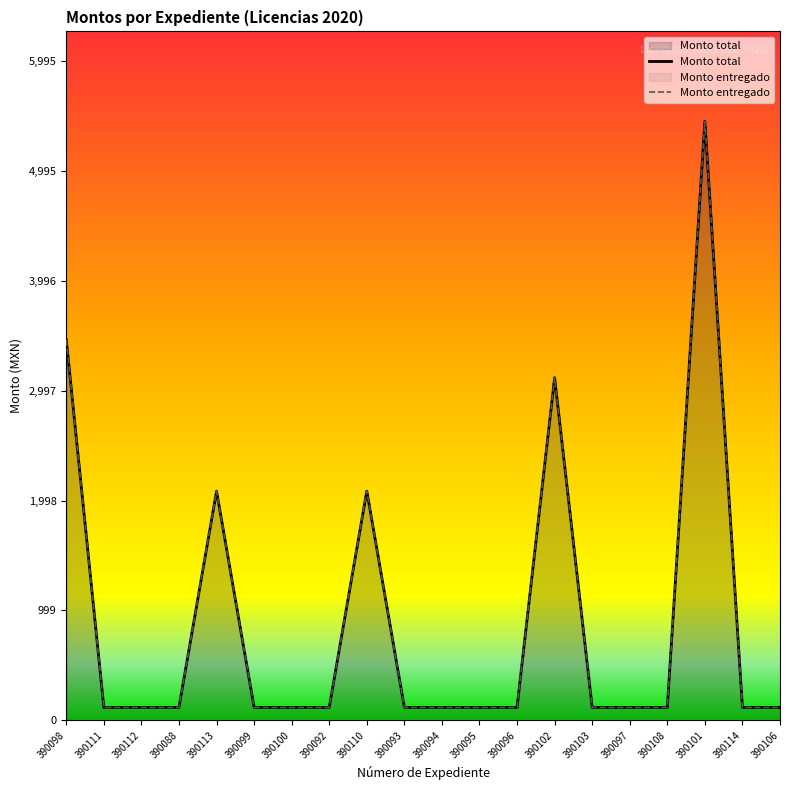

At which label does Monto entregado reach its minimum?

390111